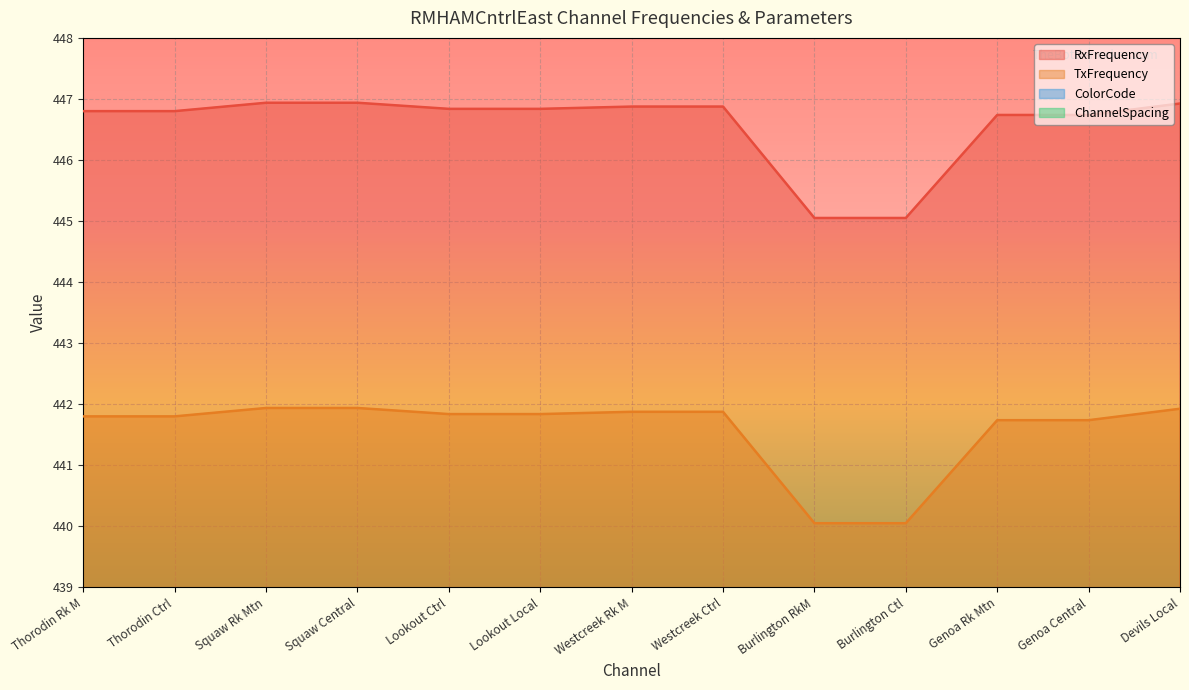

Is it true that RxFrequency equals 446.9 at Squaw Central?

True